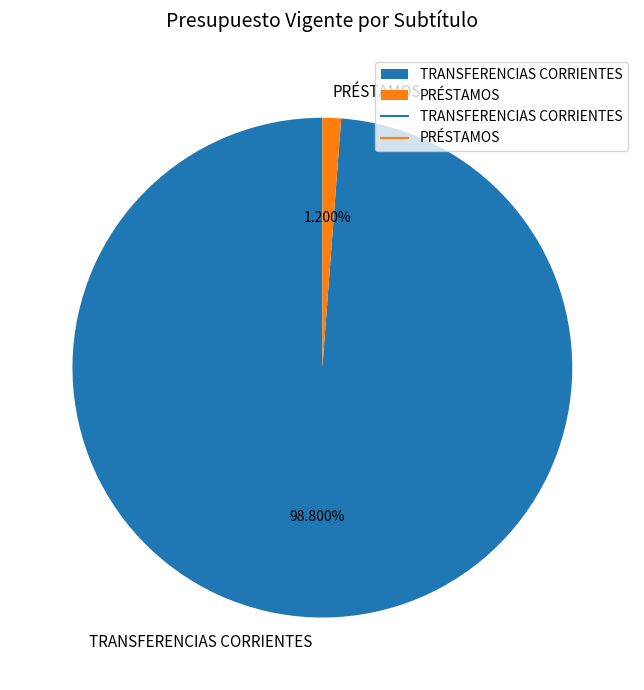

What is the total percentage of TRANSFERENCIAS CORRIENTES and PRÉSTAMOS?

100.0%